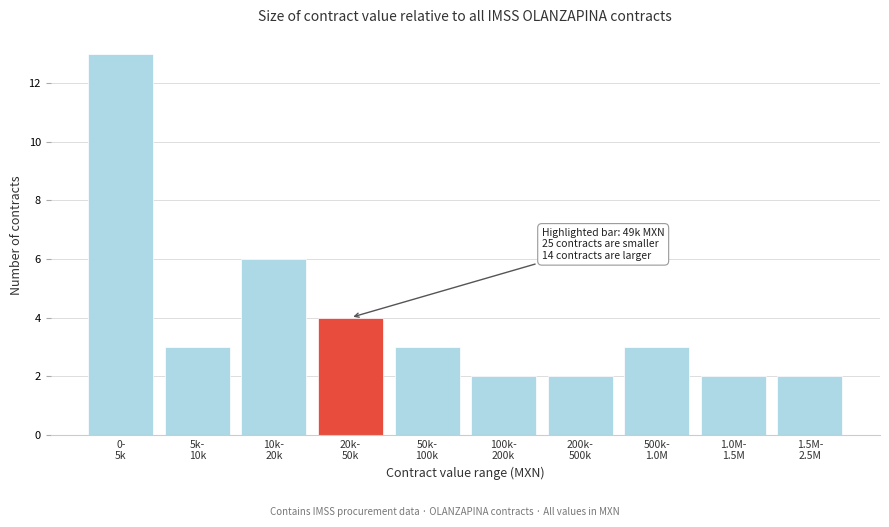

Reading right to left, extract all data points from this chart.

2	2	3	2	2	3	4	6	3	13